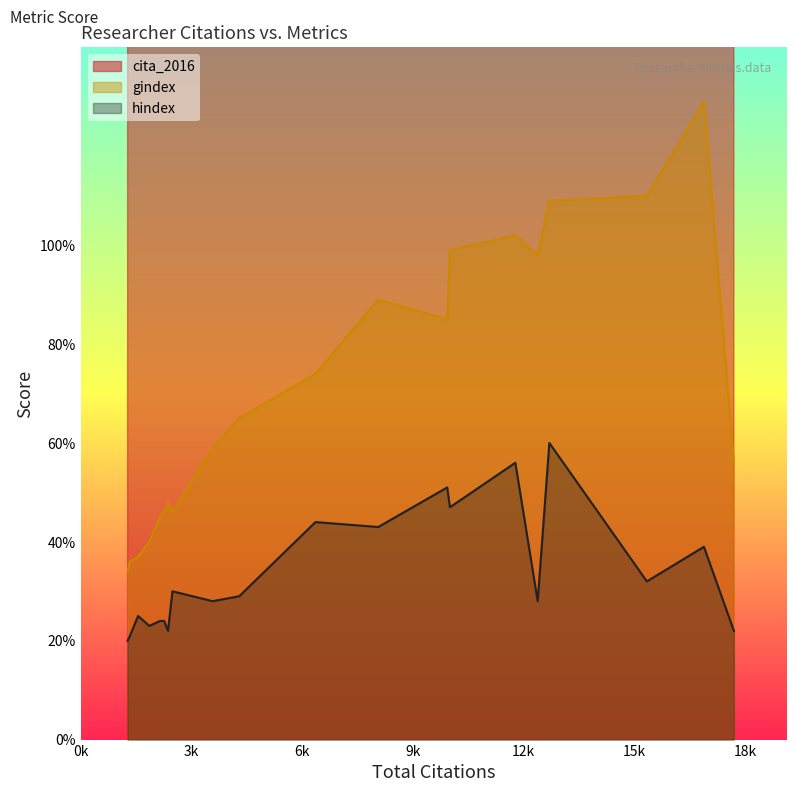

True or false: hindex has a value of 13 at 9926.

False